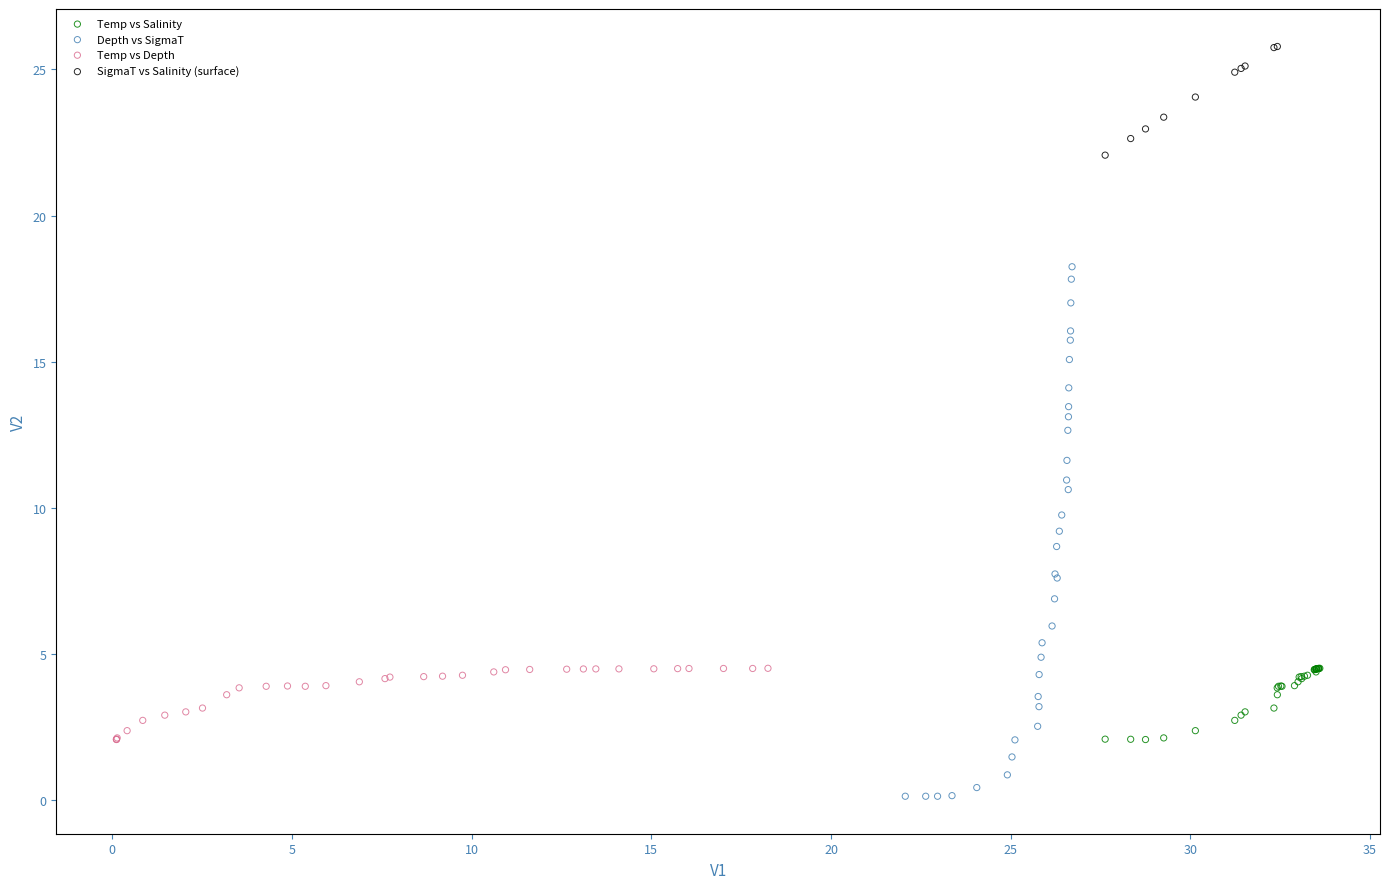

Which series reaches the maximum Y coordinate?

SigmaT vs Salinity (surface)